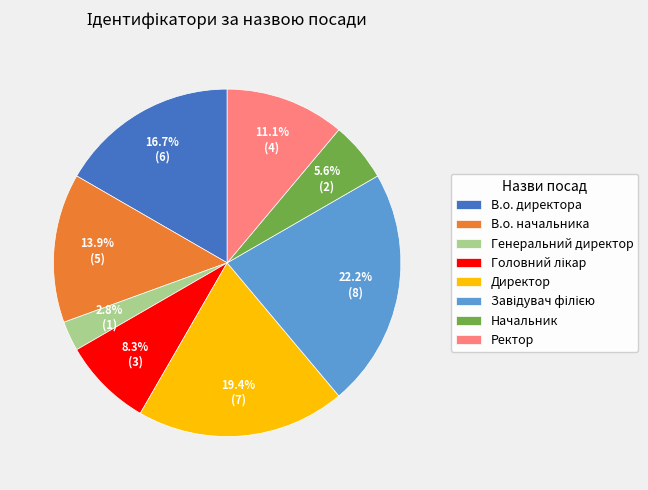

Count the number of slices in the pie.

8